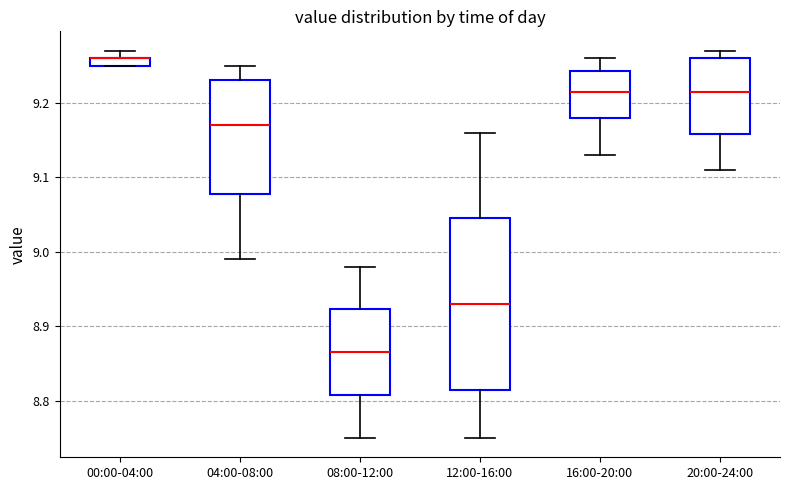

Which box is the tallest, from its lower edge to its upper edge?

12:00-16:00